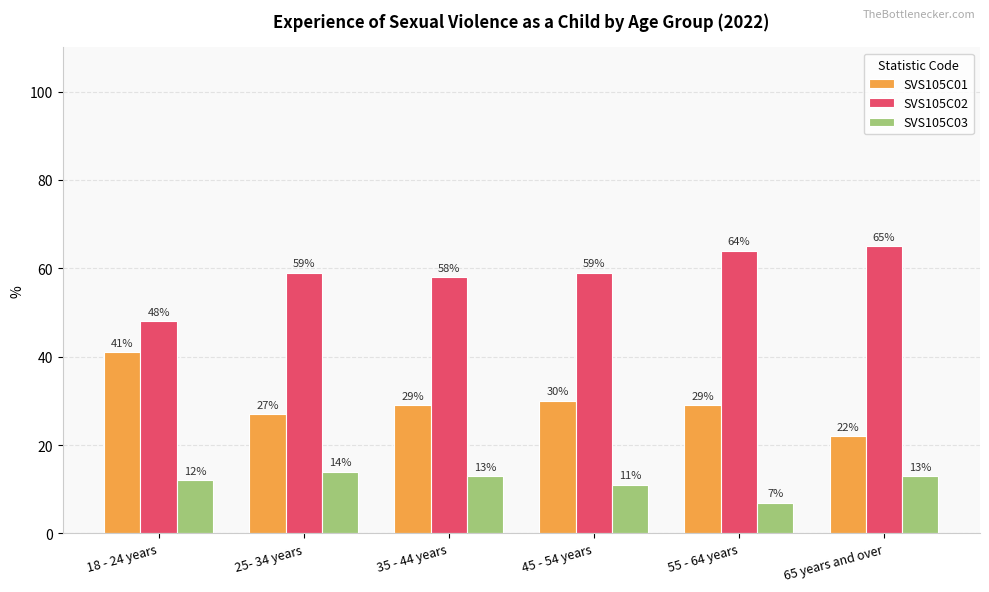

What is the spread (max minus min) of values at 25- 34 years?

45